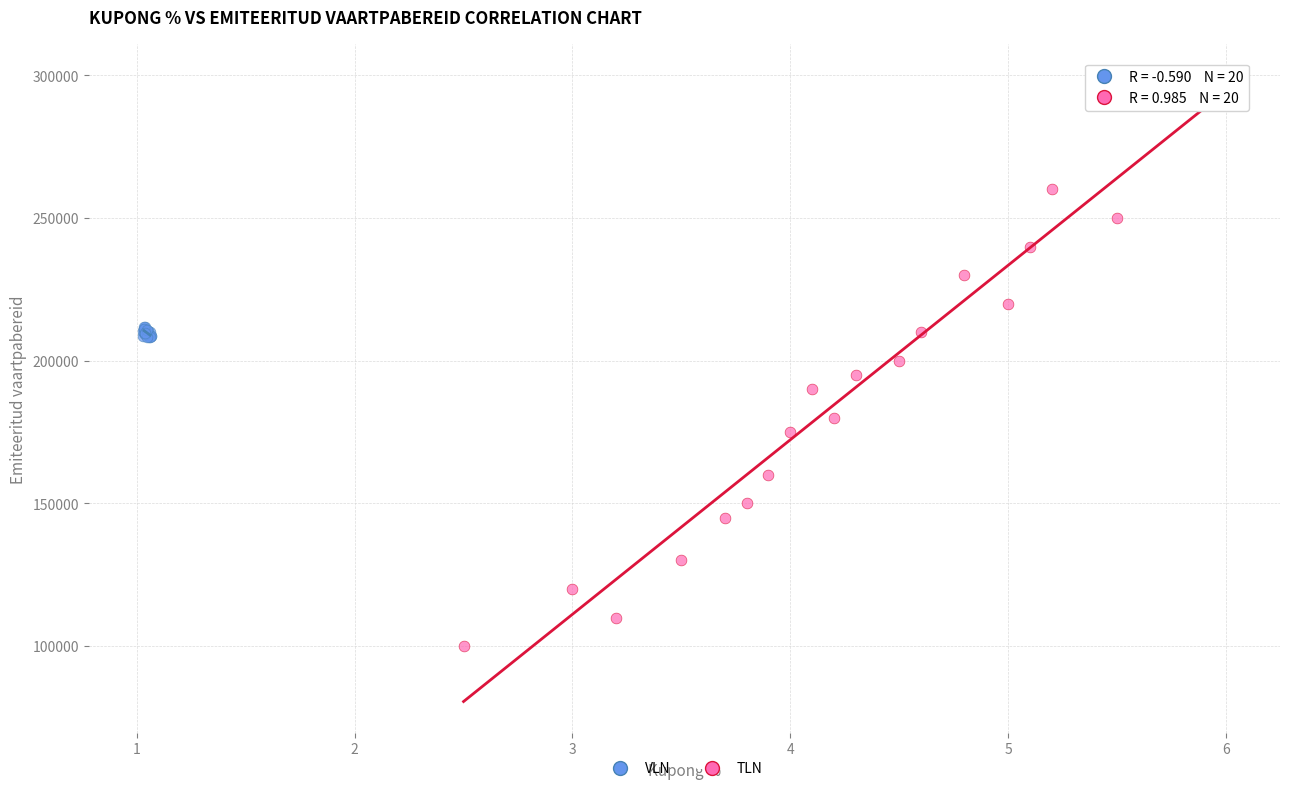

Which series has the largest Y range (max minus min)?

TLN